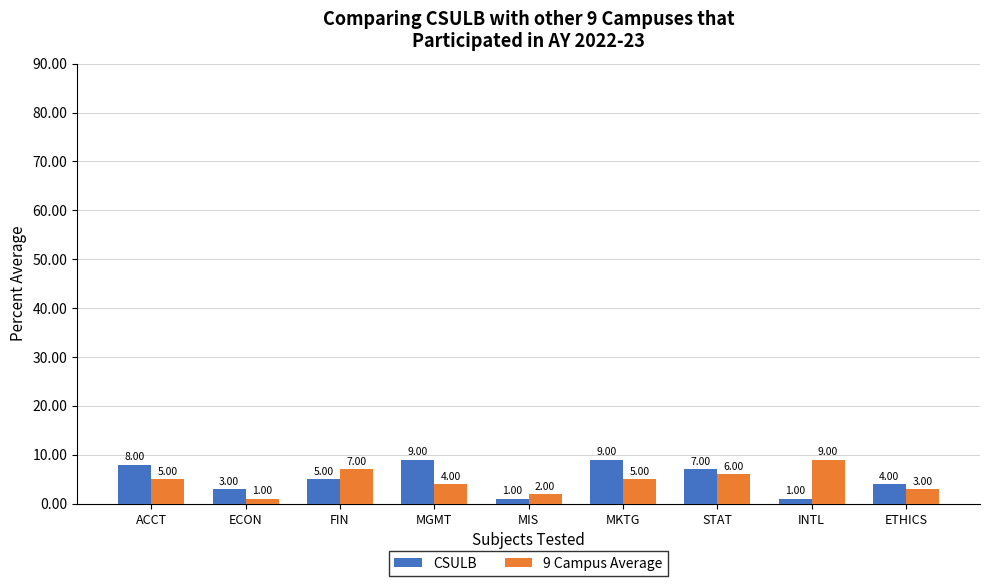

Reading left to right, list all the values displayed in this chart.

CSULB: 8	3	5	9	1	9	7	1	4
9 Campus Average: 5	1	7	4	2	5	6	9	3